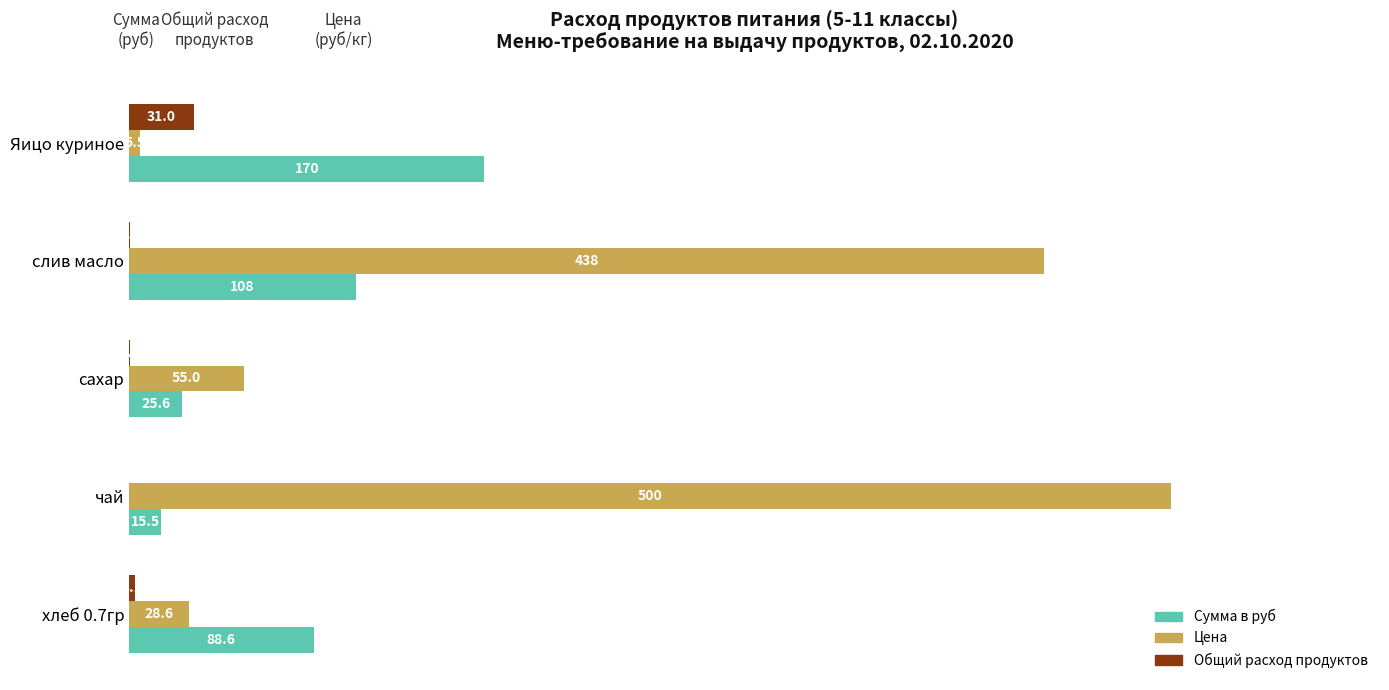

Which category has the highest value in the Общий расход продуктов series?

Яицо куриное